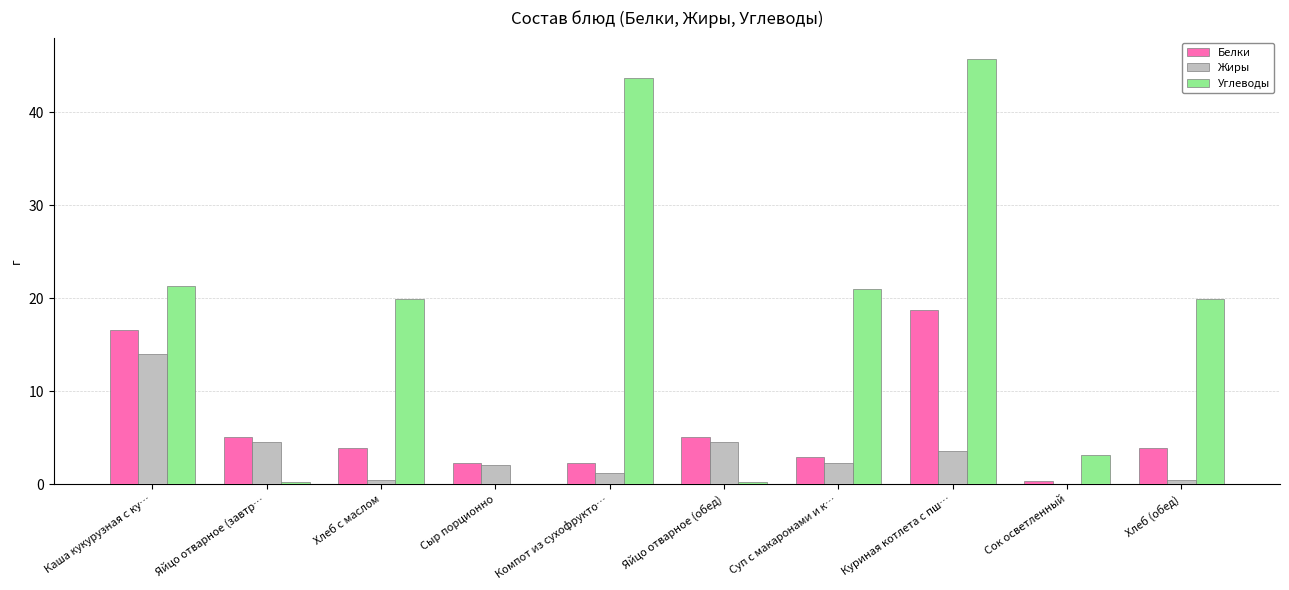

What is the total value across all series at Суп с макаронами и к…?

26.2